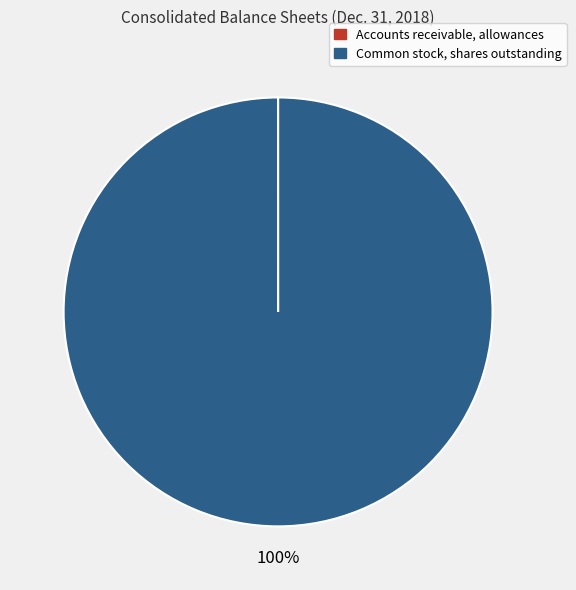

To the nearest percent, what is the average slice percentage?

50%